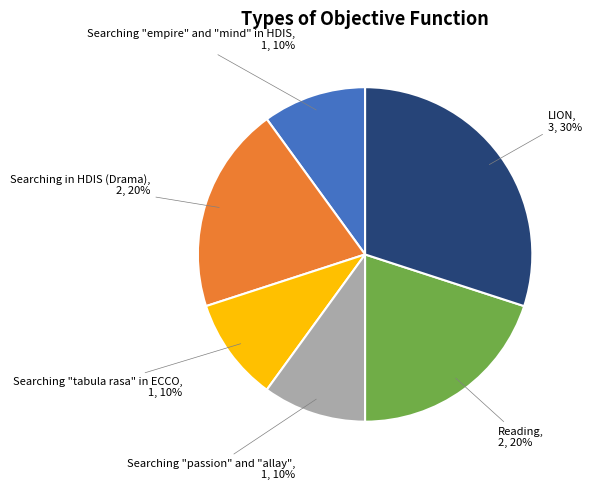

To the nearest percent, what is the average slice percentage?

17%